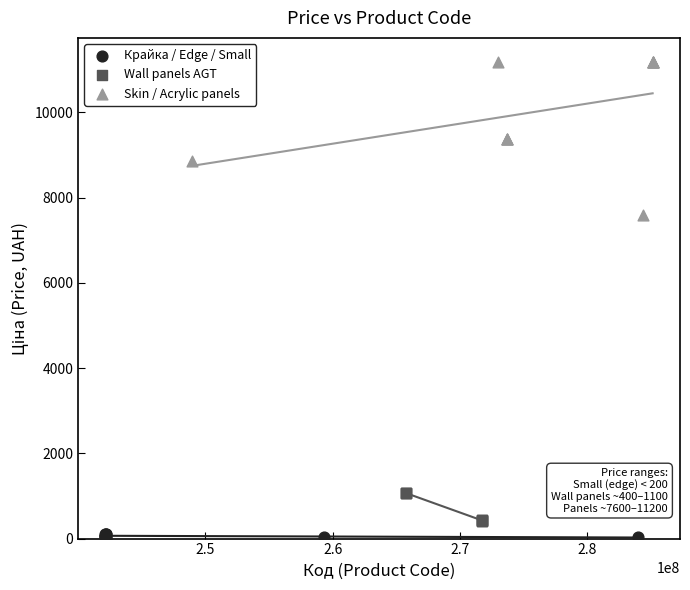

Which series reaches the maximum Y coordinate?

Skin / Acrylic panels